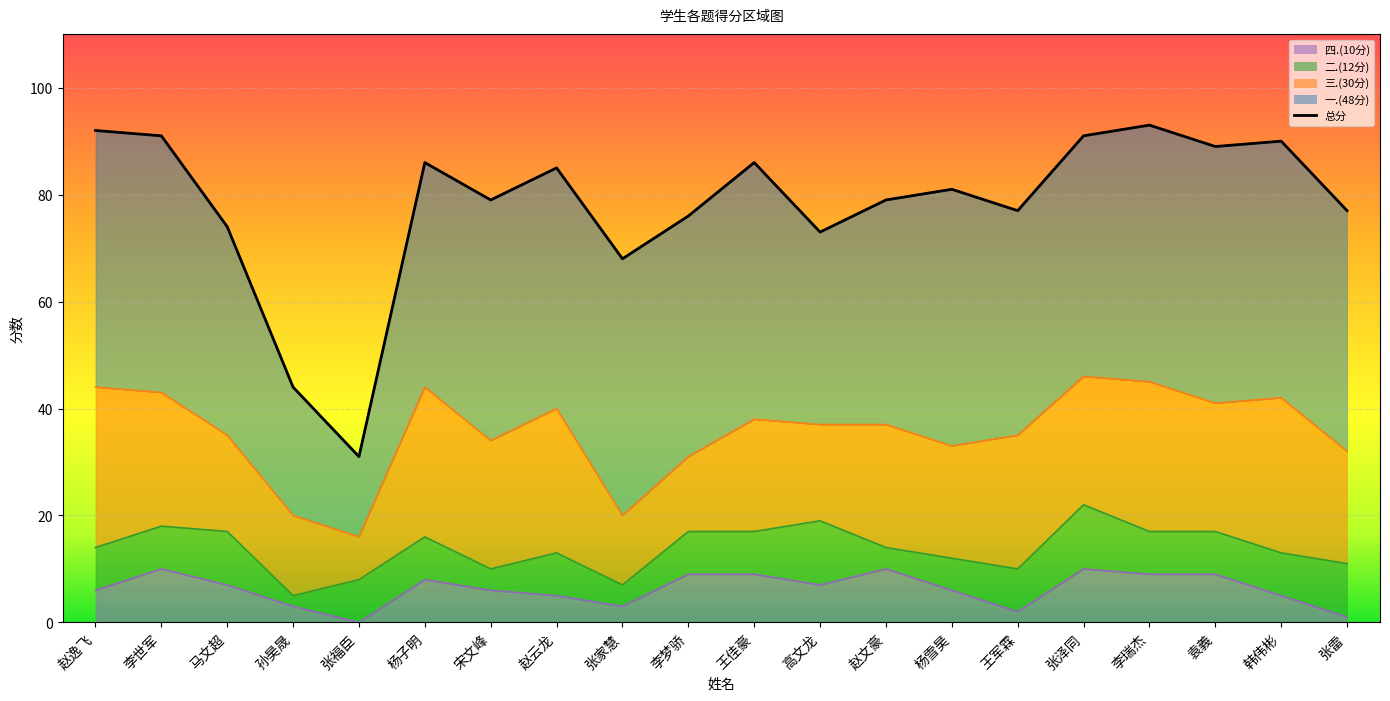

The 四.(10分) series shows 2 at 王军霖. True or false?

True